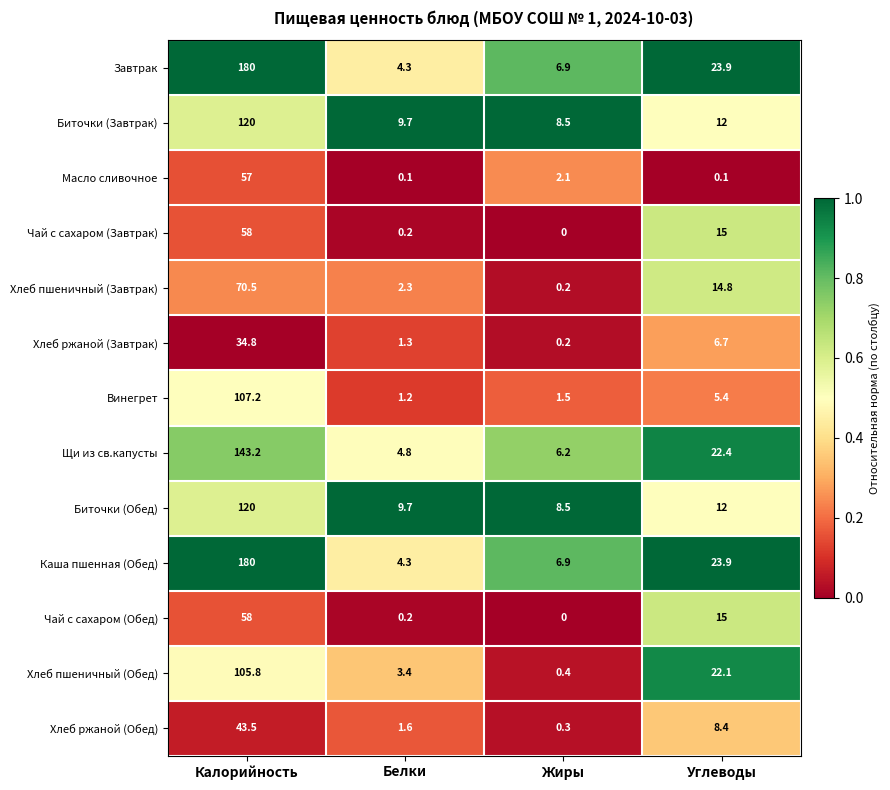

List the labels in order of Чай с сахаром (Завтрак) value, smallest first.

Жиры, Белки, Углеводы, Калорийность